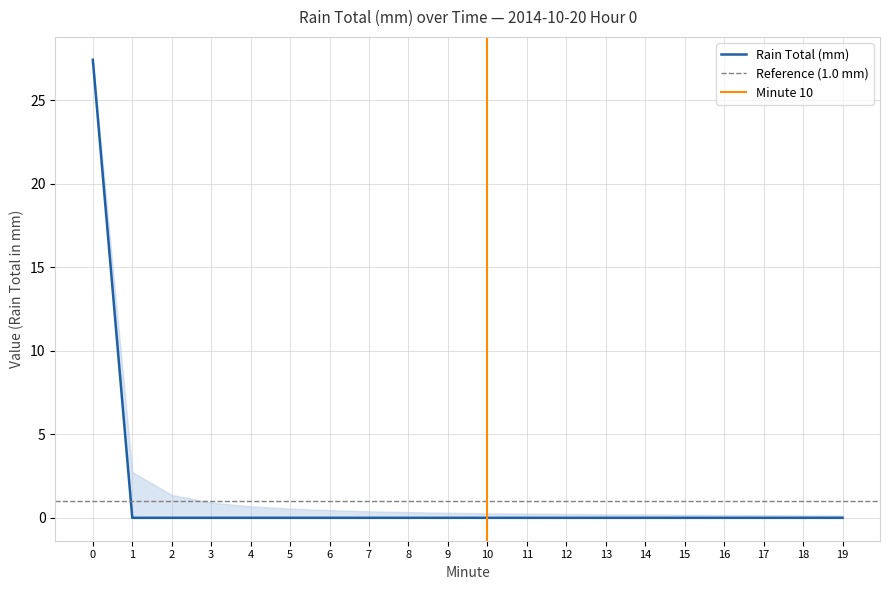

Reading right to left, extract all data points from this chart.

Rain Total (mm): 0.0	0.0	0.0	0.0	0.0	0.0	0.0	0.0	0.0	0.0	0.0	0.0	0.0	0.0	0.0	0.0	0.0	0.0	0.0	27.4
upper_band: 0.1	0.1	0.2	0.2	0.2	0.2	0.2	0.2	0.2	0.3	0.3	0.3	0.4	0.5	0.6	0.7	0.9	1.4	2.7	27.4
lower_band: 0.0	0.0	0.0	0.0	0.0	0.0	0.0	0.0	0.0	0.0	0.0	0.0	0.0	0.0	0.0	0.0	0.0	0.0	0.0	27.4